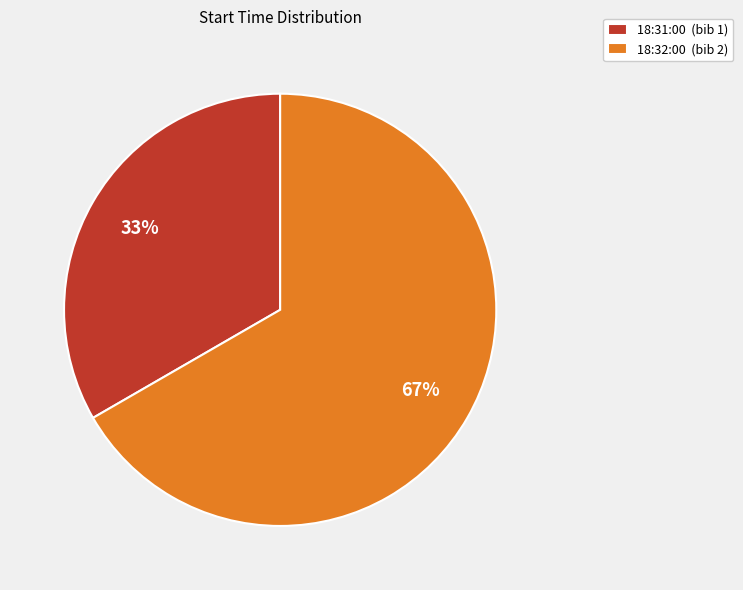

What is the majority slice?

18:32:00